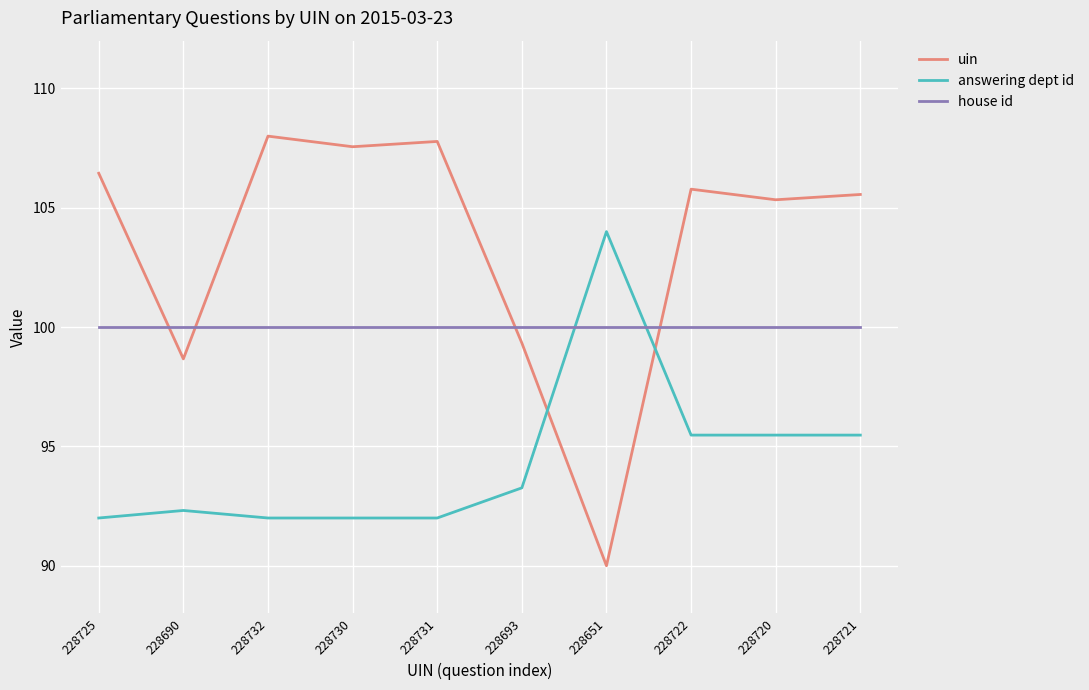

At how many categories does at least one series exceed 92?

10